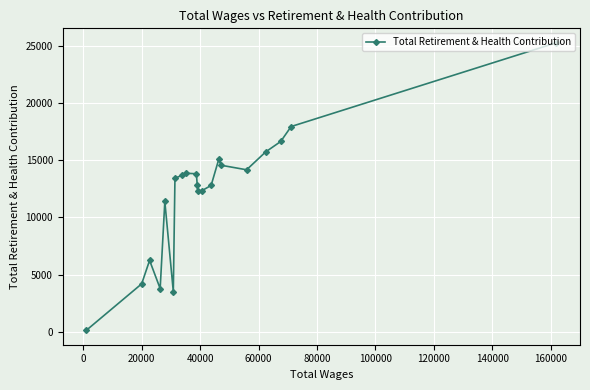

What is the sum of all values?

253921